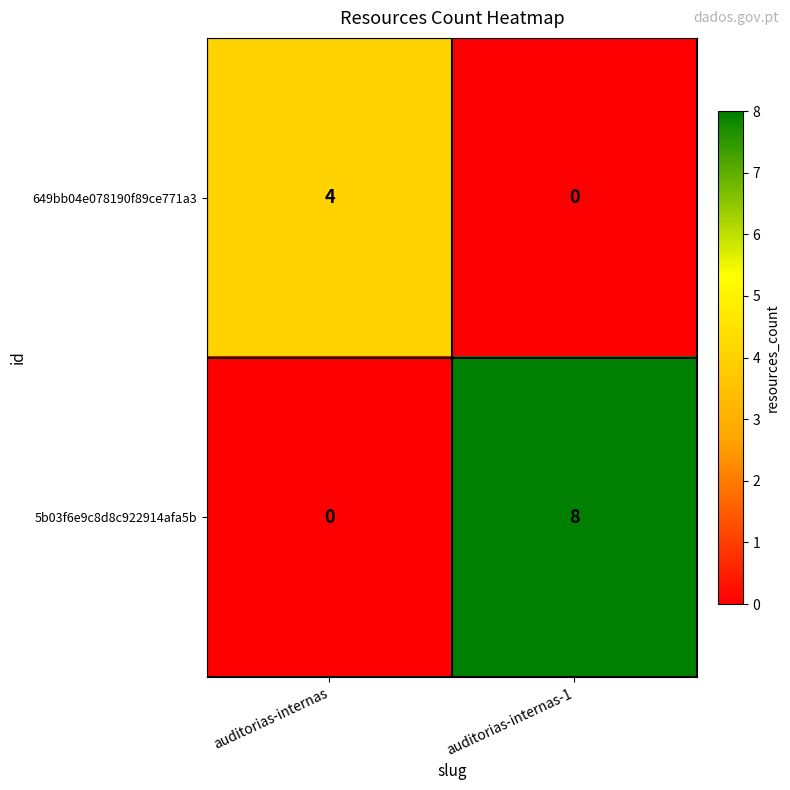

Which series has the widest spread of values?

5b03f6e9c8d8c922914afa5b